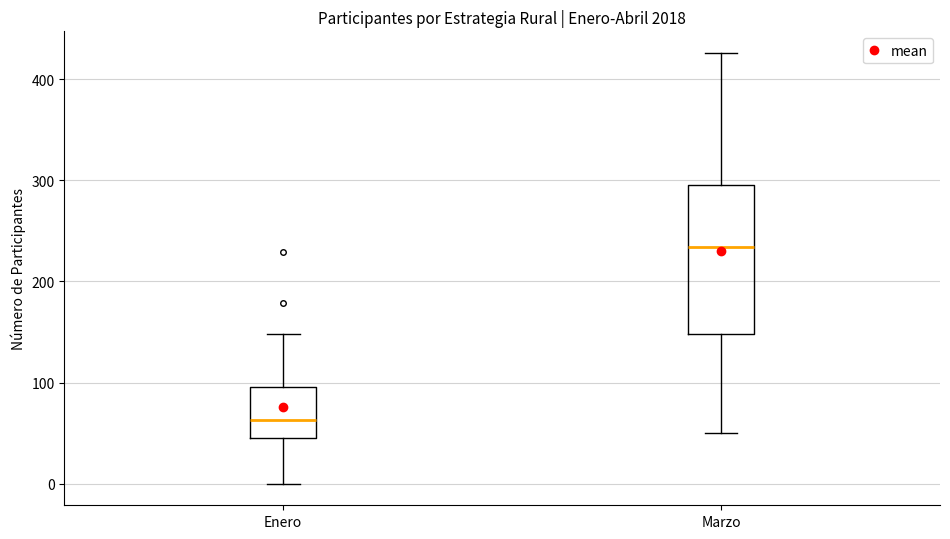

Reading left to right, read every box against the y-axis: the position of its median line, the range the box covers, and the ends of its whiskers. The values are not printed on the chart, so give them approximately, as read against the axis.

Enero: median 60, box 50 to 100, whiskers 0 to 150
Marzo: median 230, box 150 to 300, whiskers 50 to 430